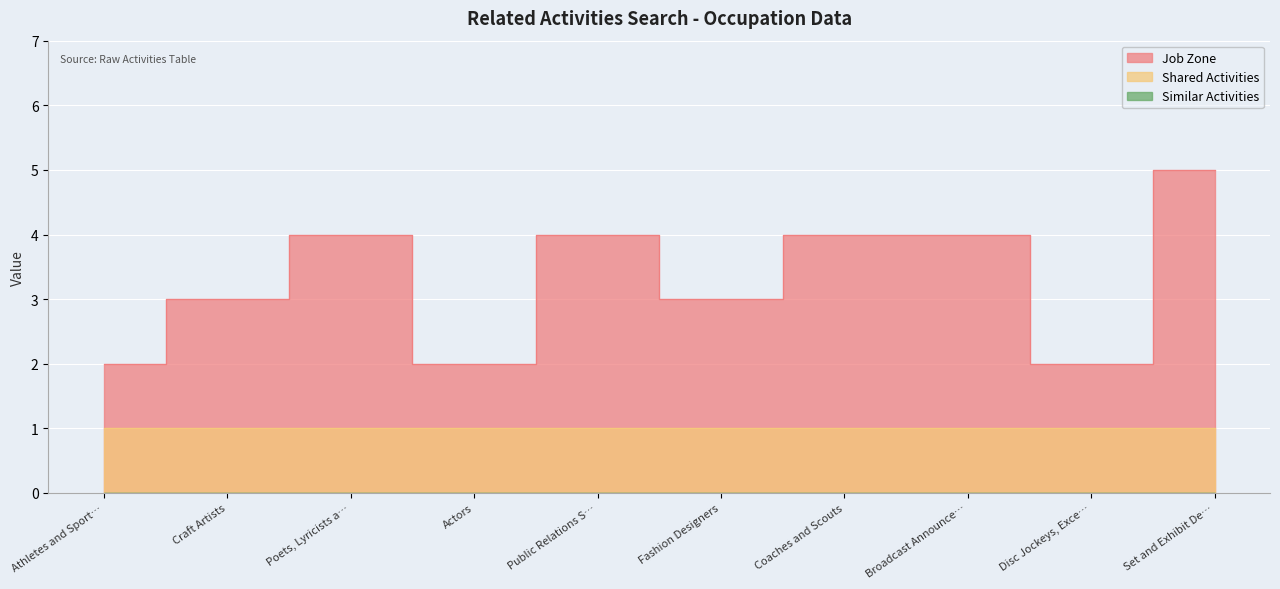

Which series has the widest spread of values?

Job Zone